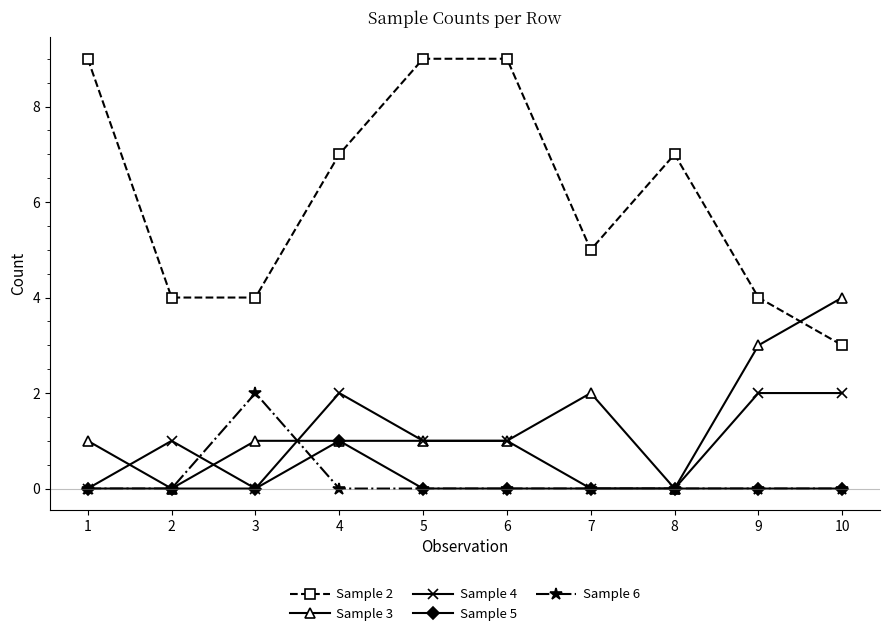

What are all the series names shown in the legend?

Sample 2, Sample 3, Sample 4, Sample 5, Sample 6